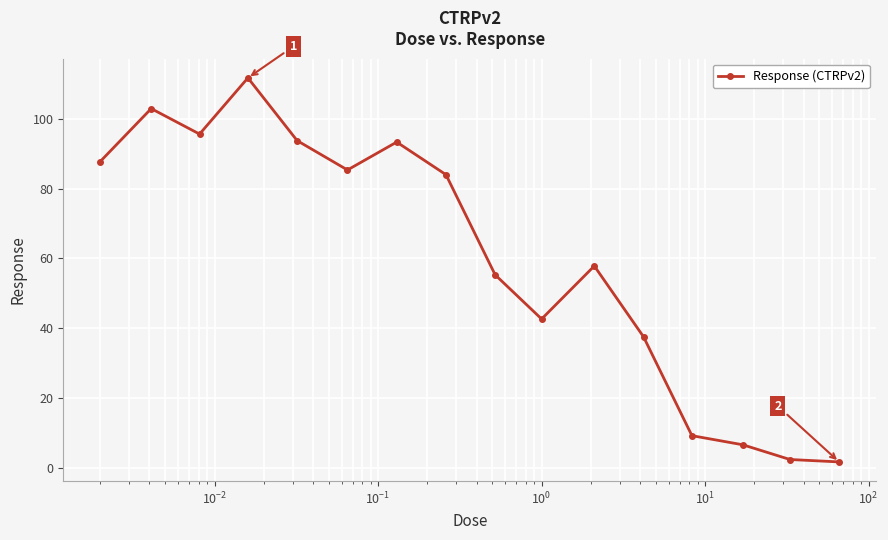

Does the chart have visible grid lines?

Yes